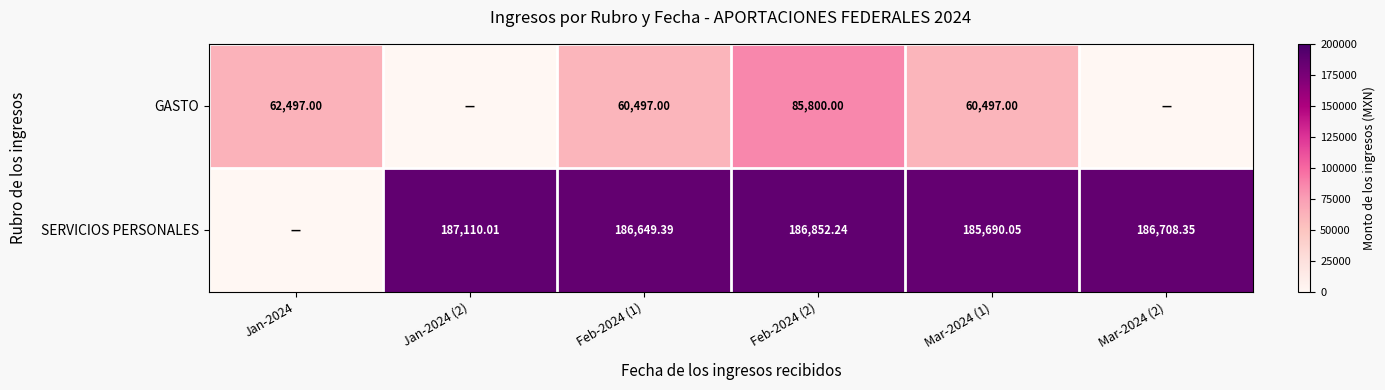

Is the value of GASTO at Feb-2024 (1) greater than the value of SERVICIOS PERSONALES at Feb-2024 (1)?

No